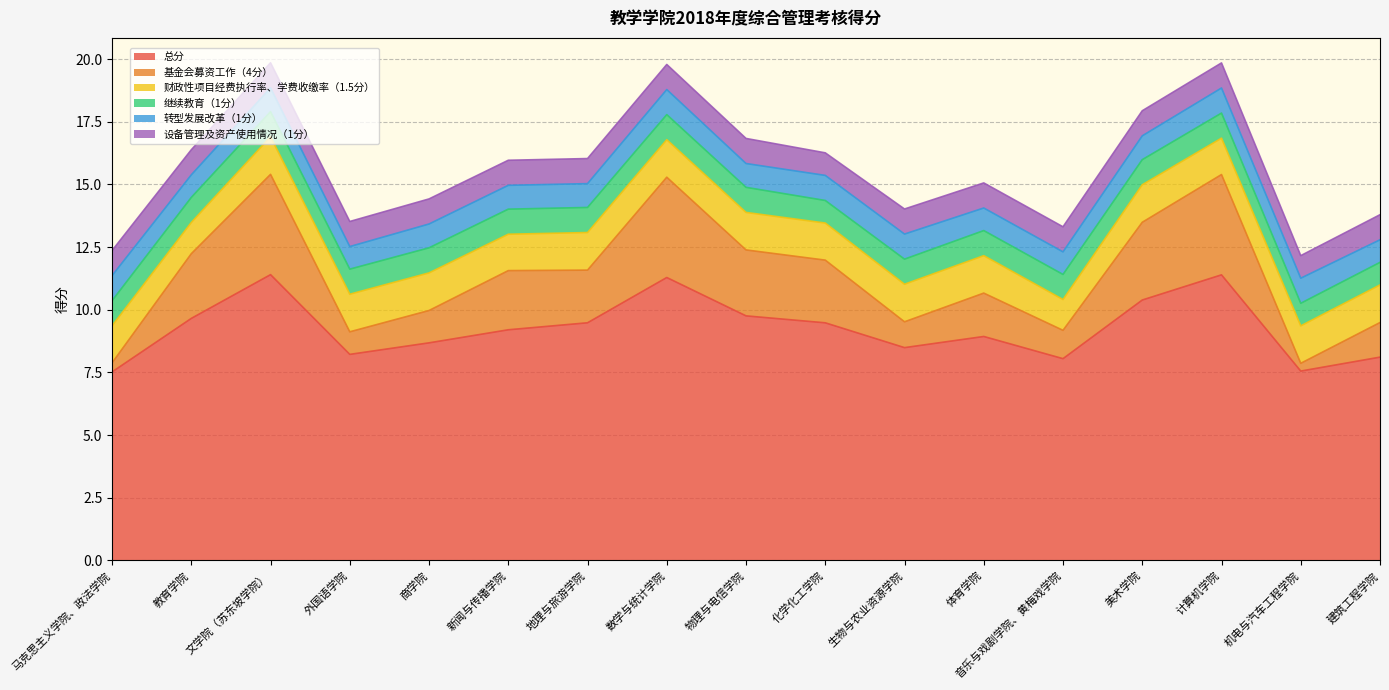

Rank the categories by 转型发展改革（1分） value from highest to lowest.

马克思主义学院、政法学院, 数学与统计学院, 化学化工学院, 生物与农业资源学院, 计算机学院, 机电与汽车工程学院, 文学院（苏东坡学院）, 商学院, 新闻与传播学院, 地理与旅游学院, 物理与电信学院, 美术学院, 教育学院, 外国语学院, 体育学院, 音乐与戏剧学院、黄梅戏学院, 建筑工程学院